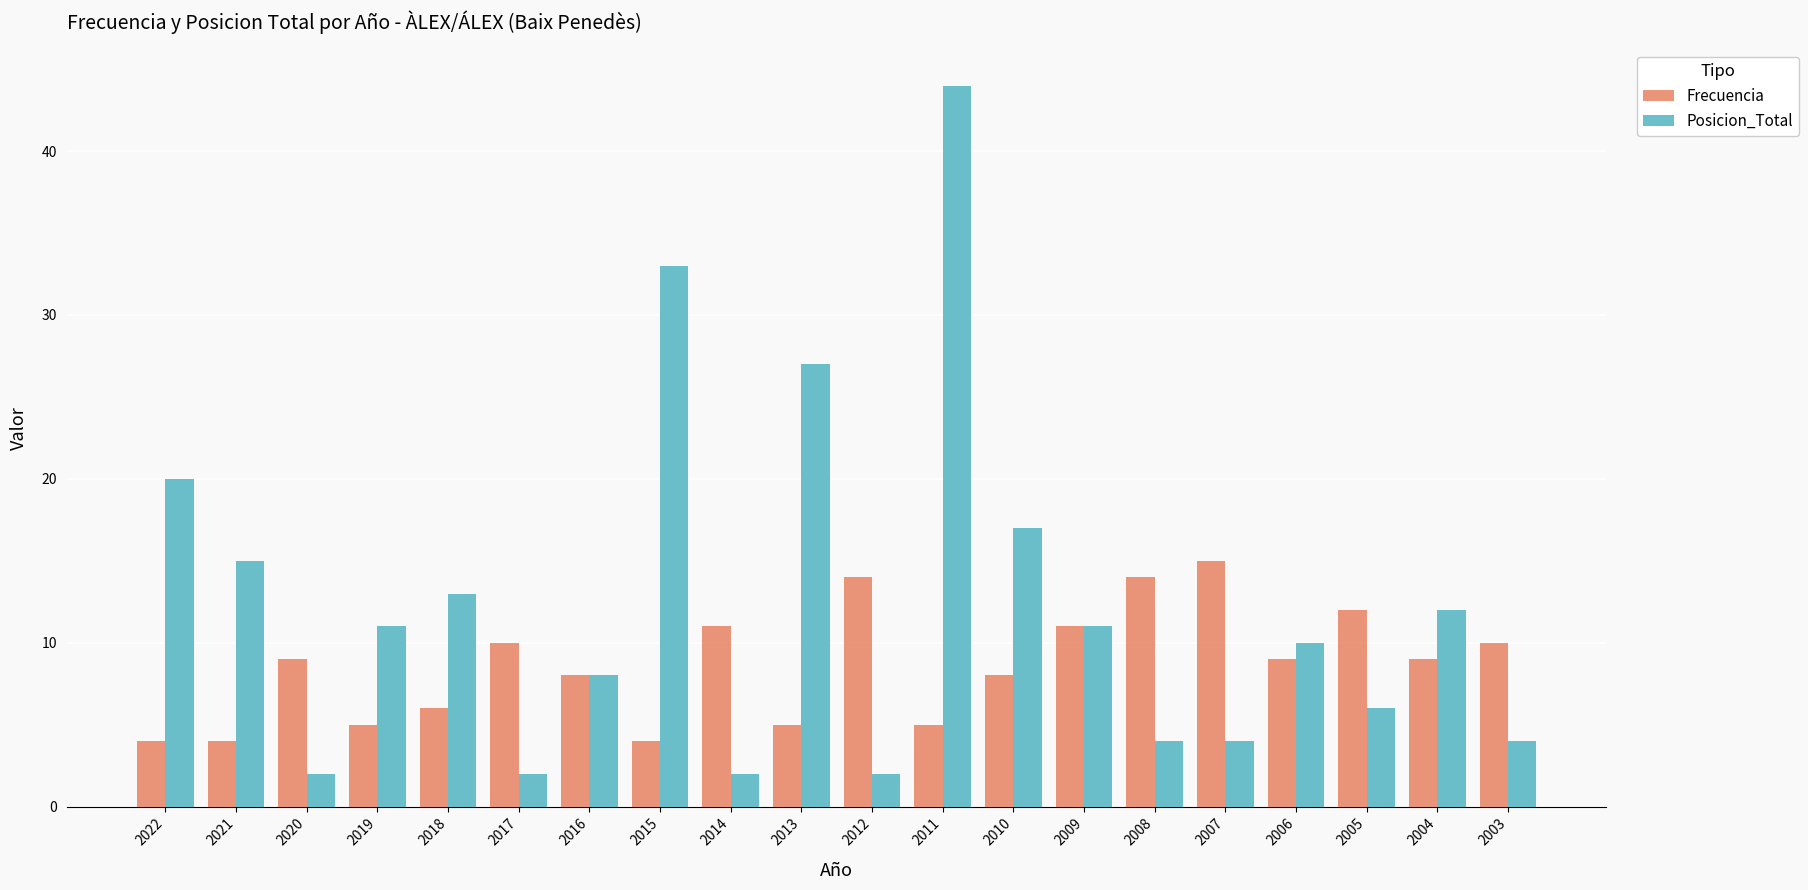

Which series has the largest total across all categories?

Posicion_Total